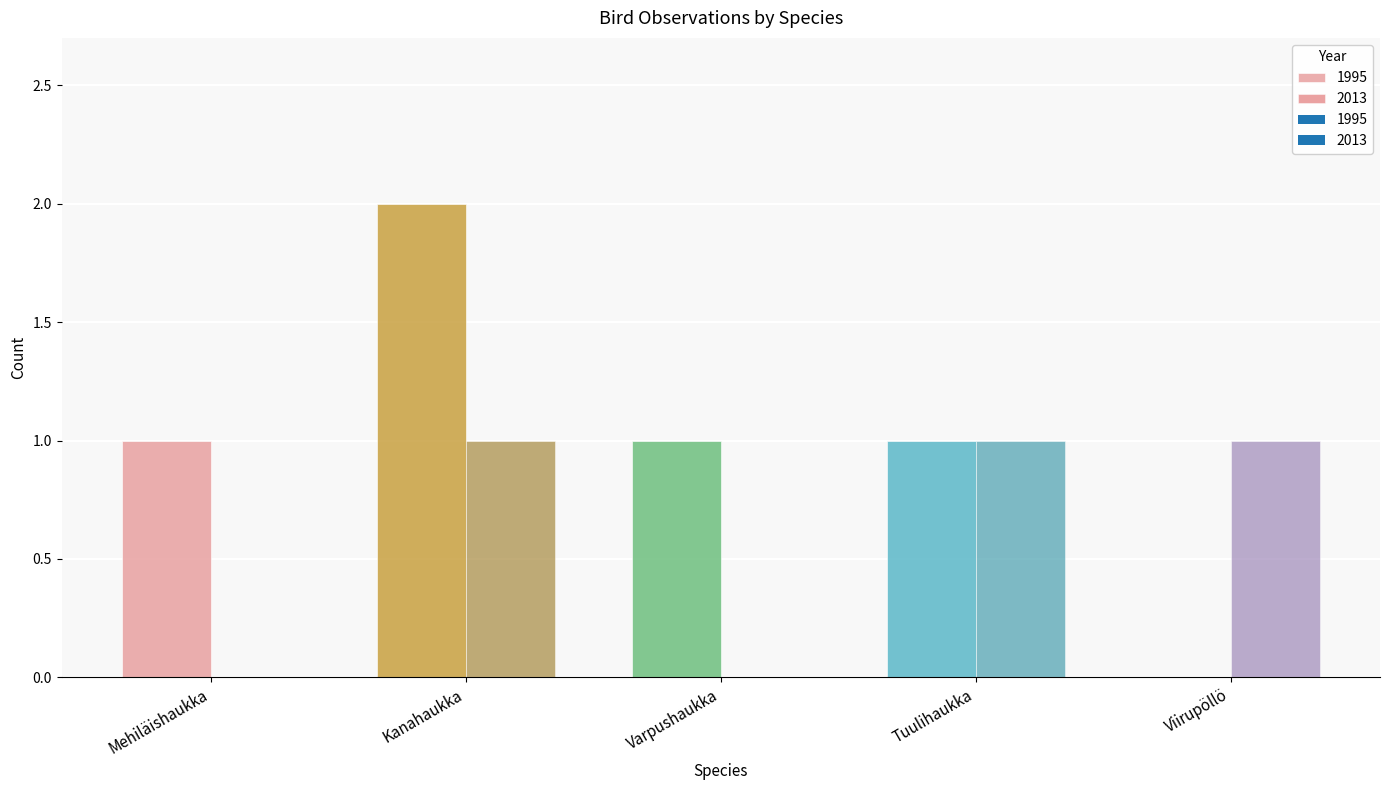

What is the sum of the 1995 values at Viirupöllö and Mehiläishaukka?

1